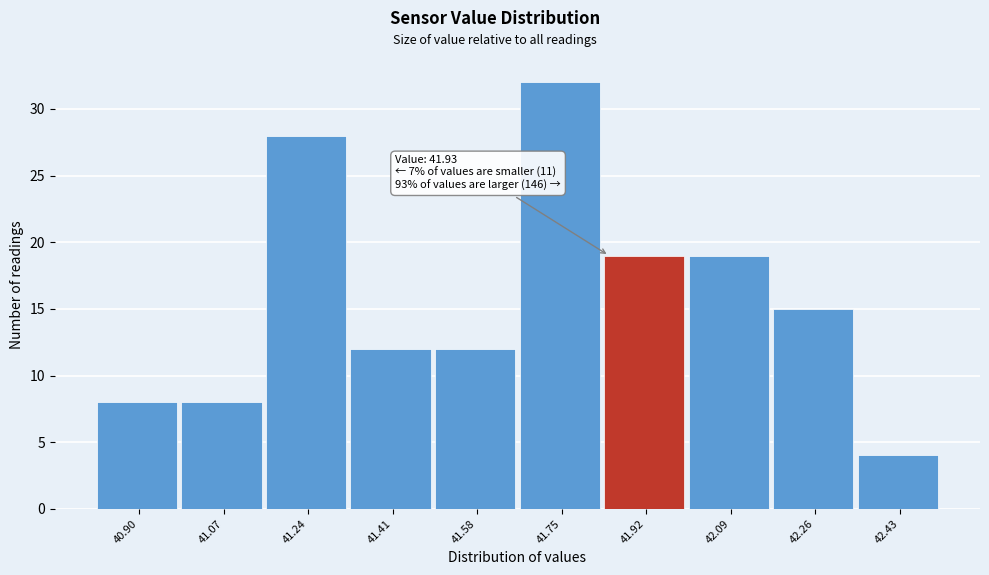

Reading left to right, what are all the values shown in this chart?

8	8	28	12	12	32	19	19	15	4